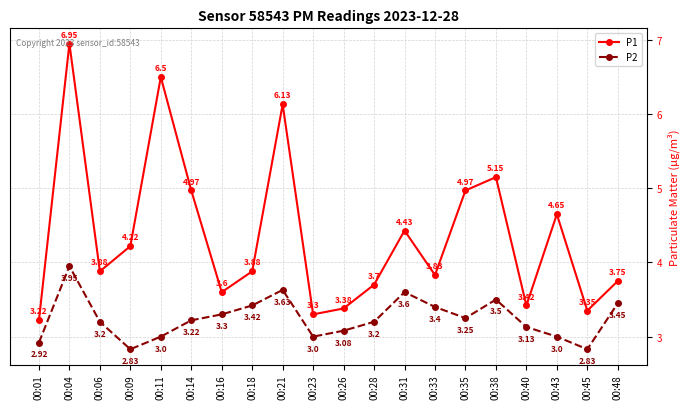

What is the total value across all series at 00:28?

6.9